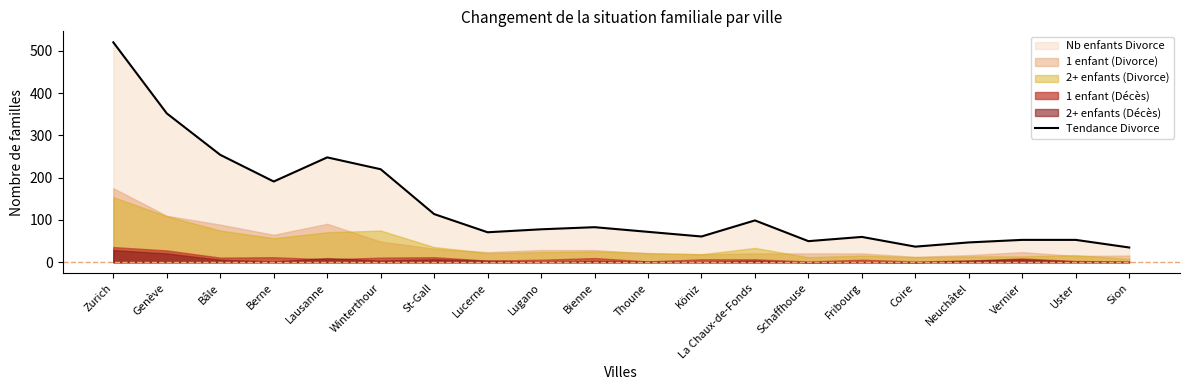

At which category does the data reach its first local valley?

Berne